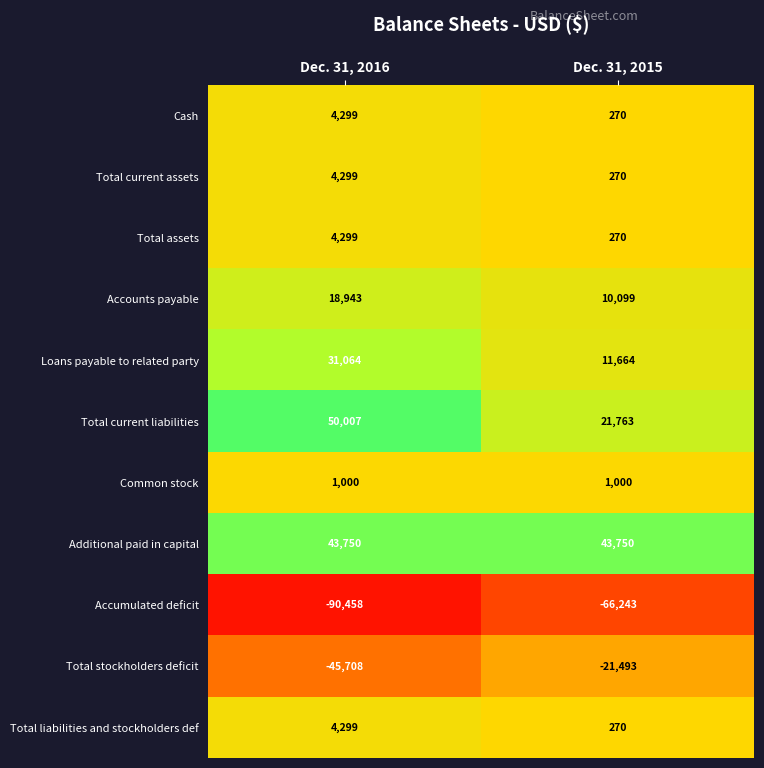

How many distinct data groups are displayed?

11